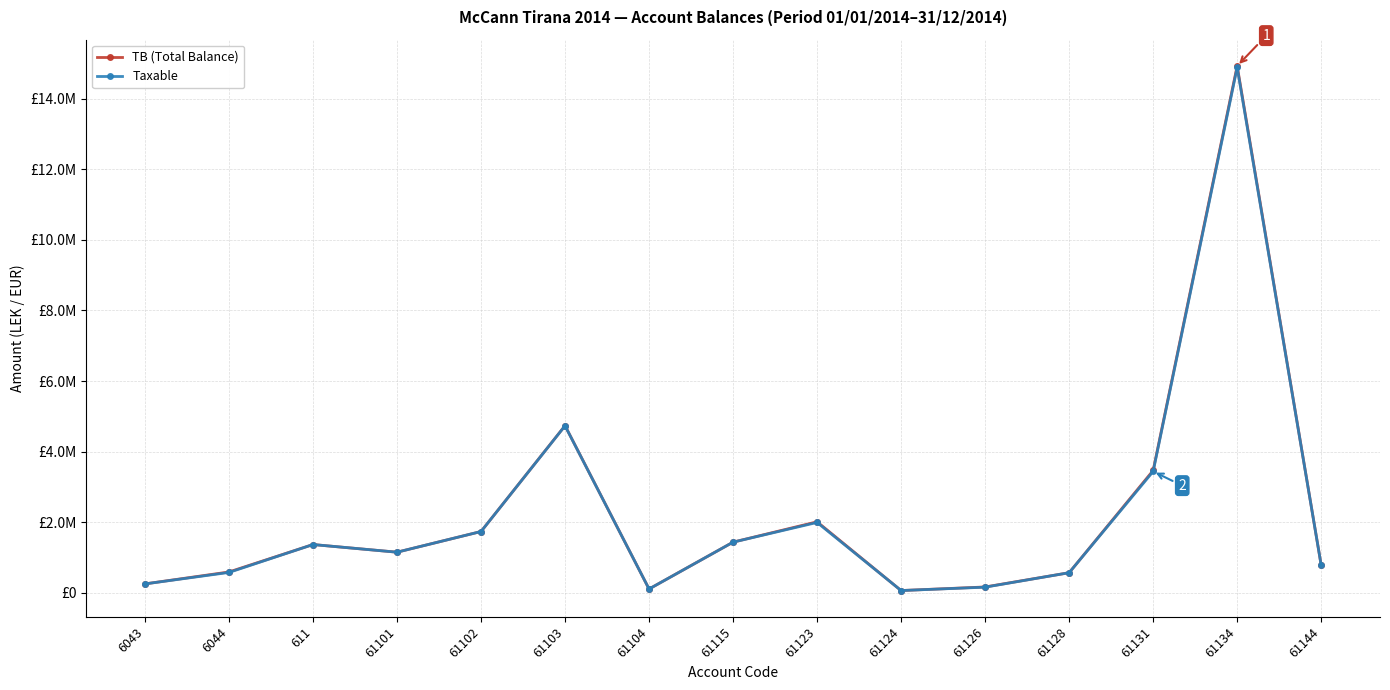

Reading left to right, transcribe all the data shown in this chart.

TB (Total Balance): 6043=250227.1	6044=588118.9	611=1366068.5	61101=1149043.7	61102=1735151.5	61103=4735066.9	61104=105900.0	61115=1434003.2	61123=2010362.2	61124=61813.2	61126=163090.0	61128=567460.5	61131=3465988.5	61134=14931158.8	61144=779642.1
Taxable: 6043=250227.1	6044=575296.9	611=1366068.5	61101=1149043.7	61102=1735151.5	61103=4731146.9	61104=105900.0	61115=1433753.2	61123=1991862.2	61124=61813.2	61126=157990.0	61128=567460.5	61131=3437988.5	61134=14887859.8	61144=779642.1